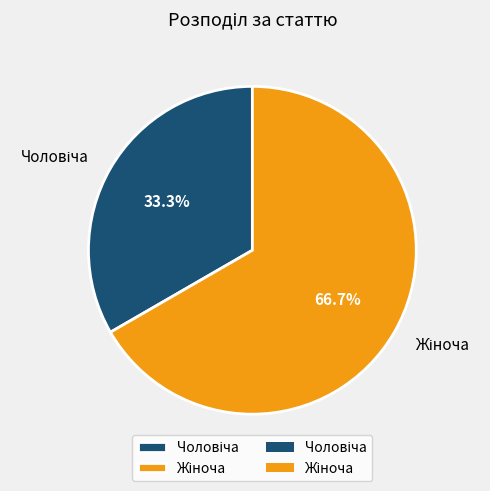

Is there a majority slice in this chart?

Yes